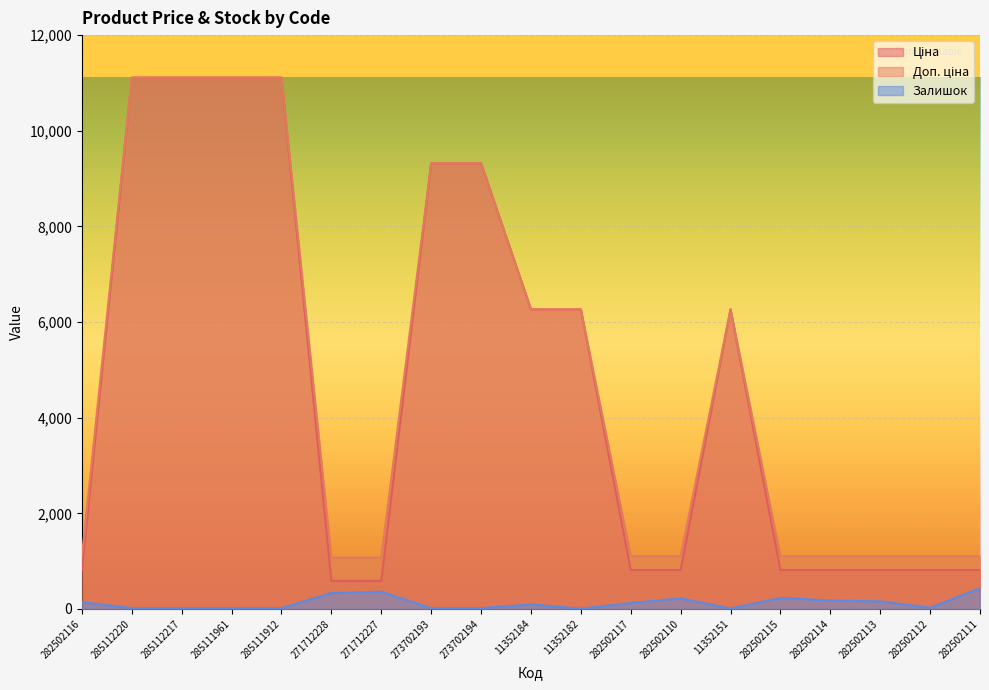

What is the label of the 17th point from the right?

285112217